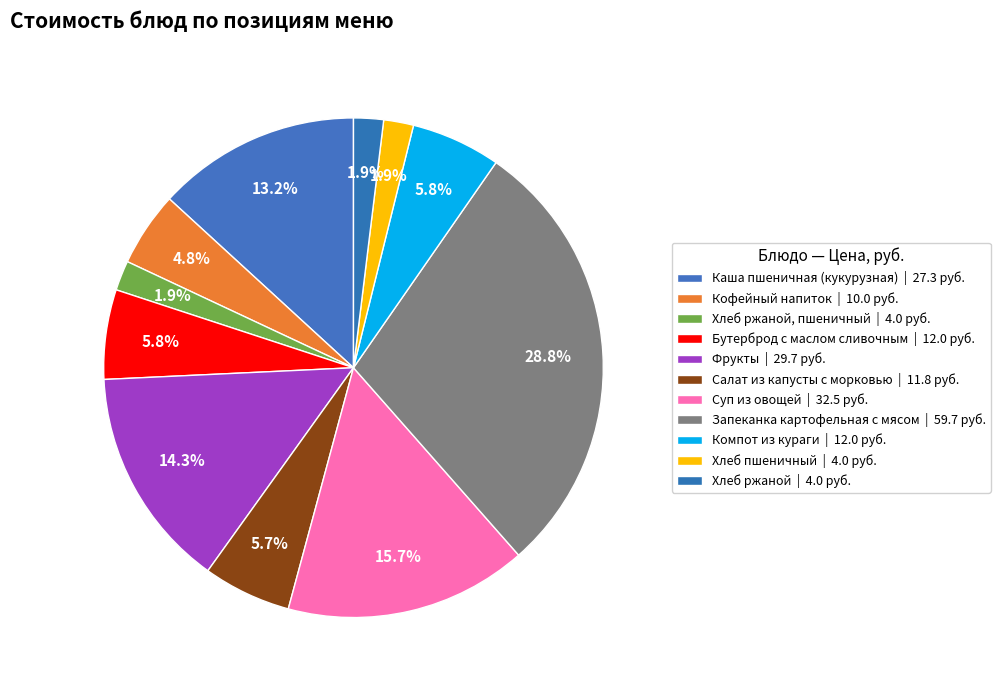

Which category has the biggest portion of the pie?

Запеканка картофельная с мясом